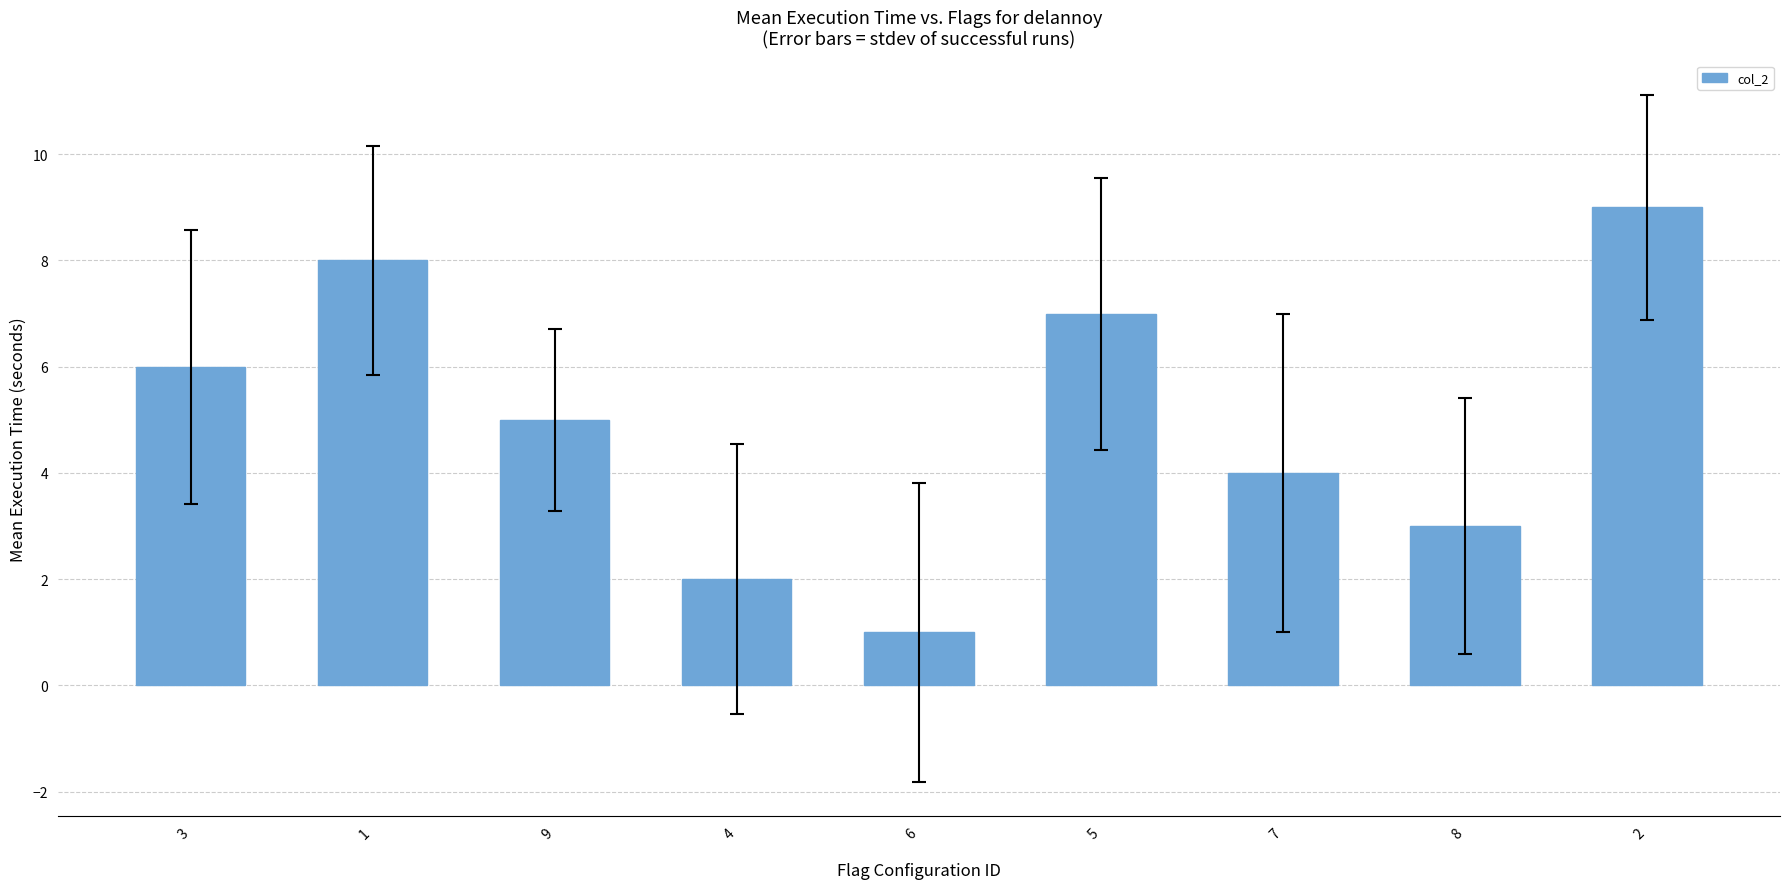

Approximately how many times larger is the value at 5 compared to 2?

0.8